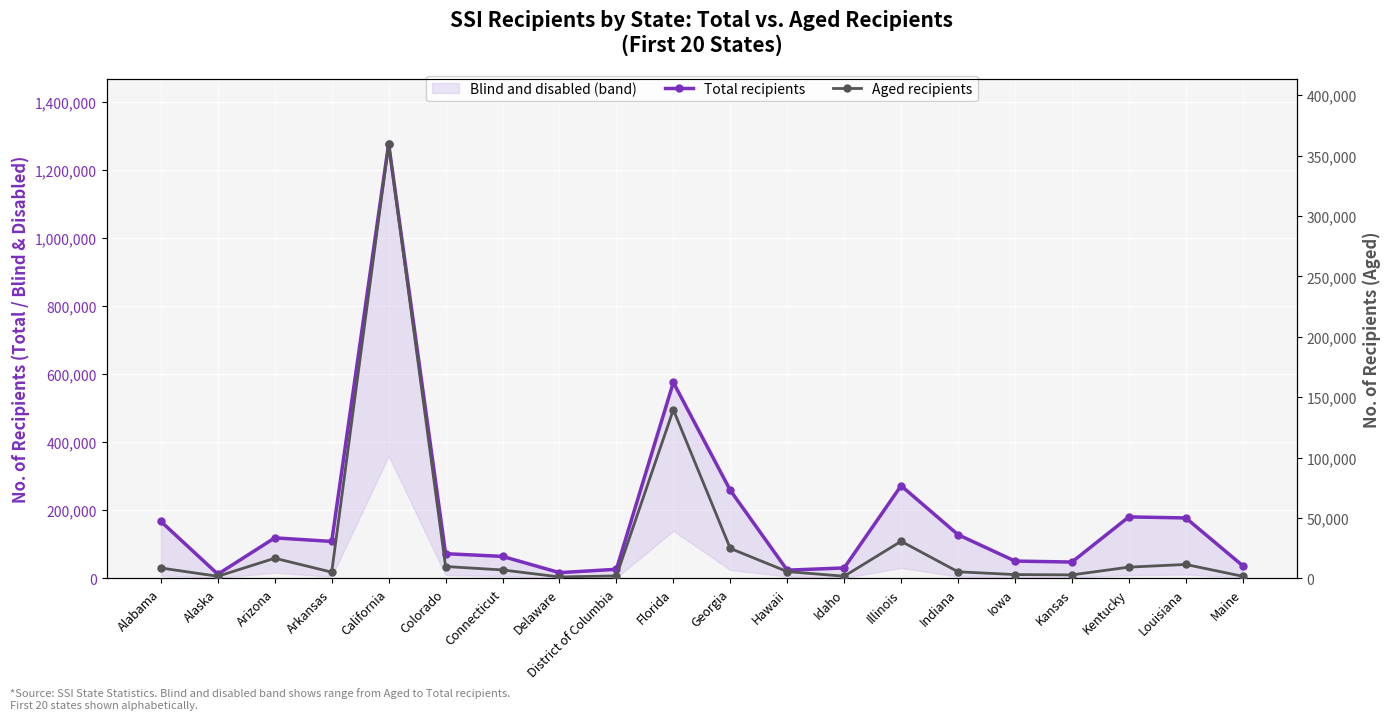

True or false: Aged recipients and Total recipients cross at least once.

False